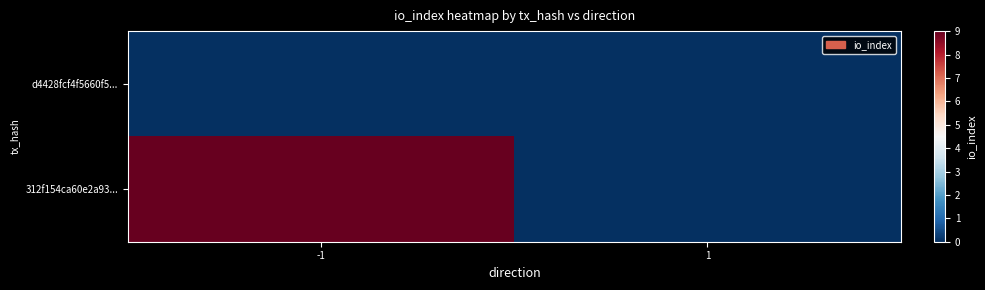

Reading right to left, extract all data points from this chart.

d4428fcf4f5660f5...: 1=0	-1=0
312f154ca60e2a93...: 1=0	-1=9